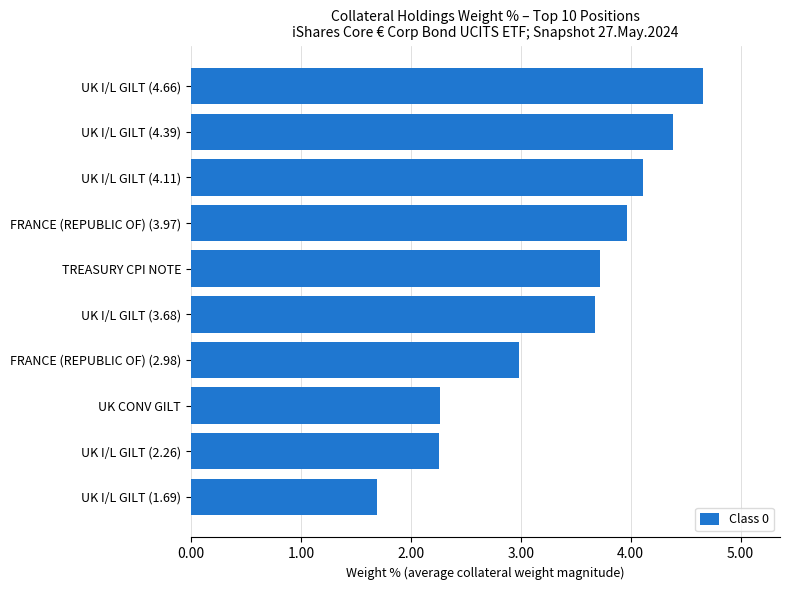

True or false: the data shows 1.5 at UK I/L GILT (2.26).

False